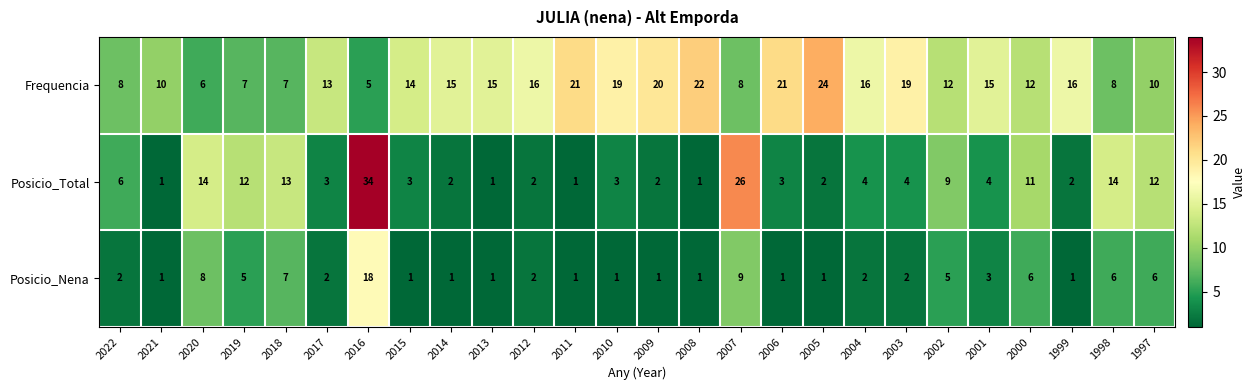

True or false: Posicio_Nena has a value of 8 at 2020.

True